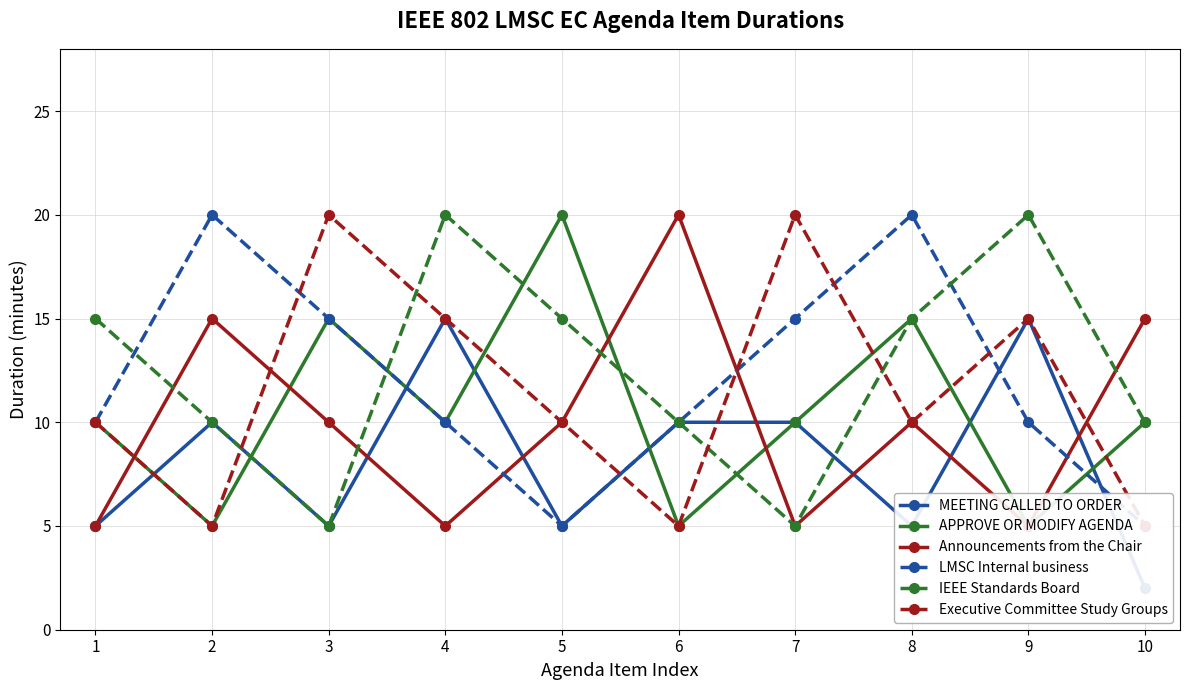

In IEEE Standards Board, how many points are lower than both neighbors (excluding endpoints)?

2